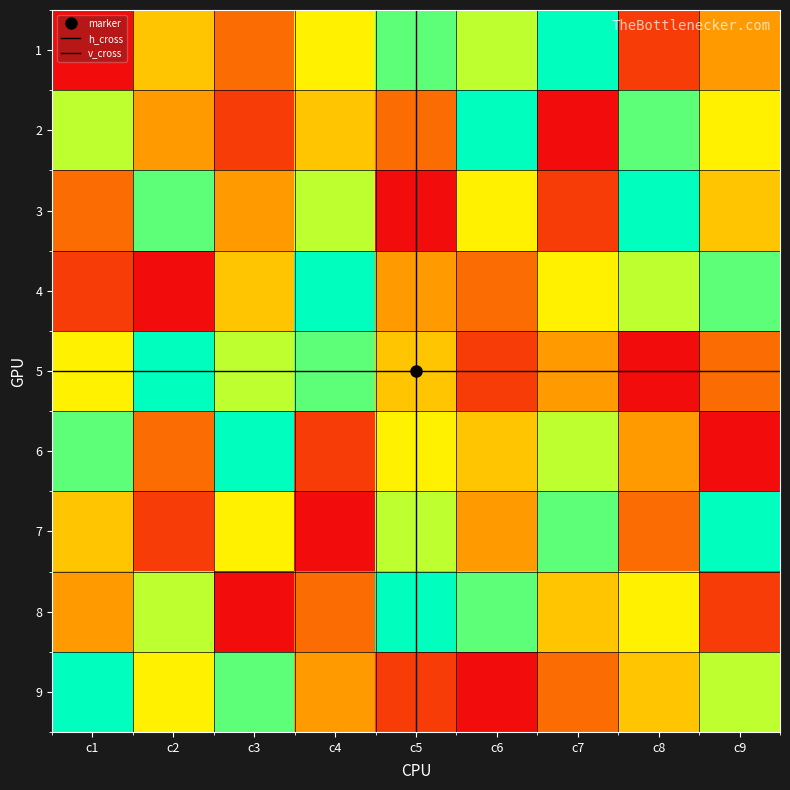

Between c5 and c6, which series saw the biggest shift?

2